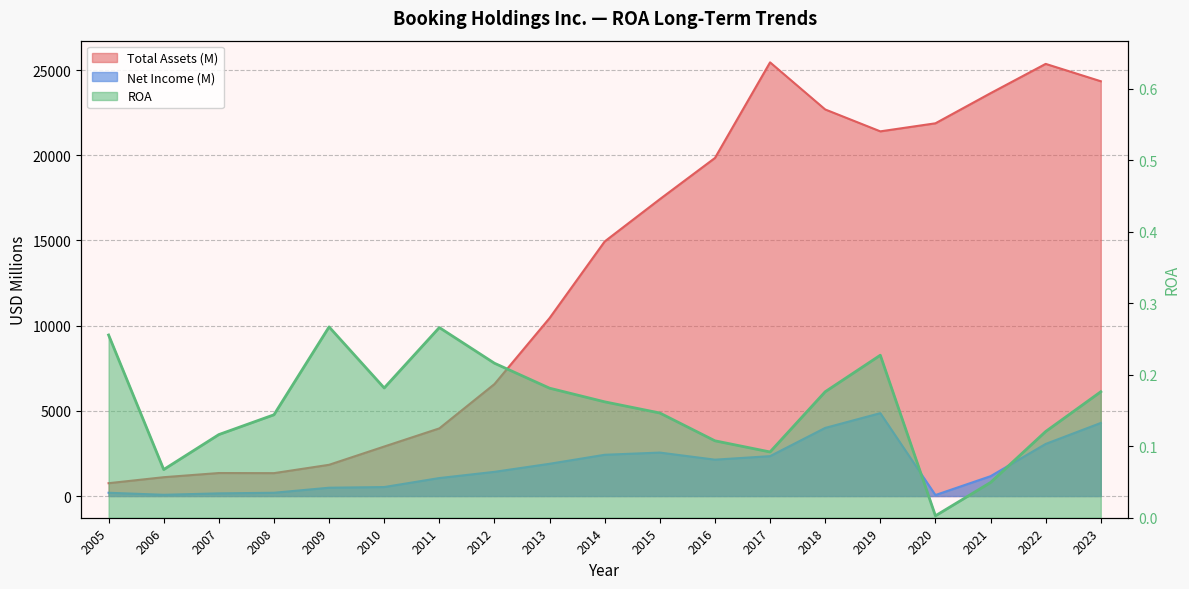

What is the value of the Net Income (M) point at the 14th from the left?

3998.0